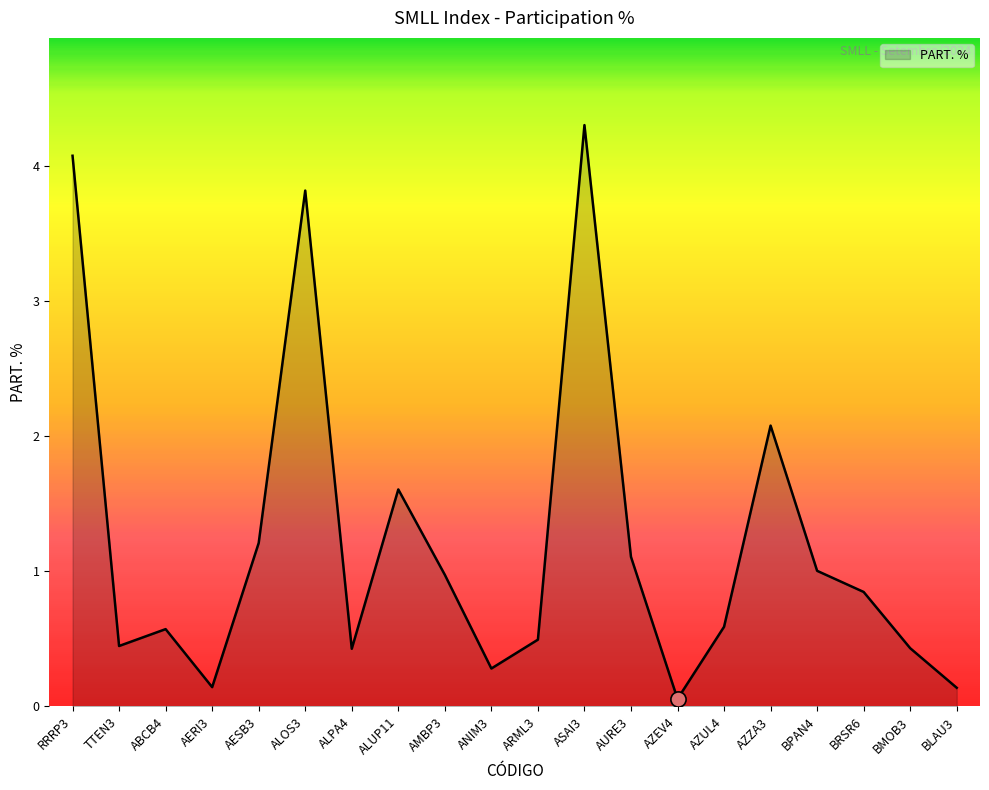

What is the ratio of the value at AESB3 to the value at ALOS3?

0.3